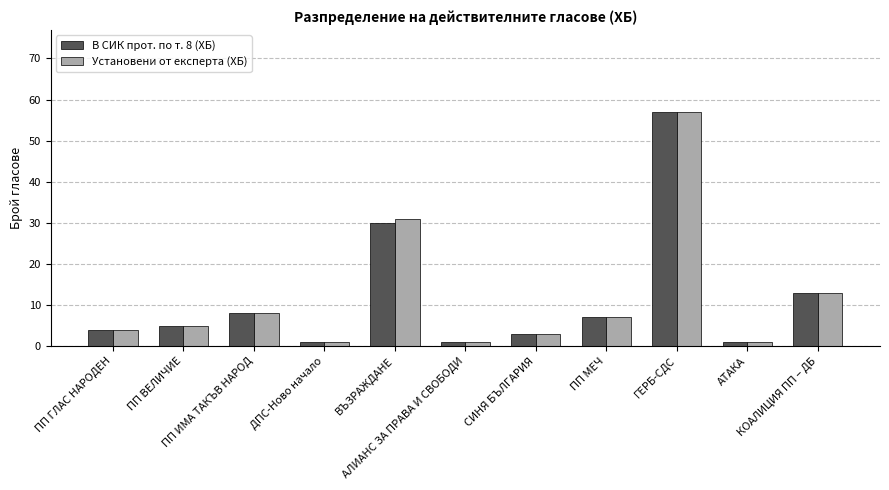

At how many categories does at least one series exceed 2?

8